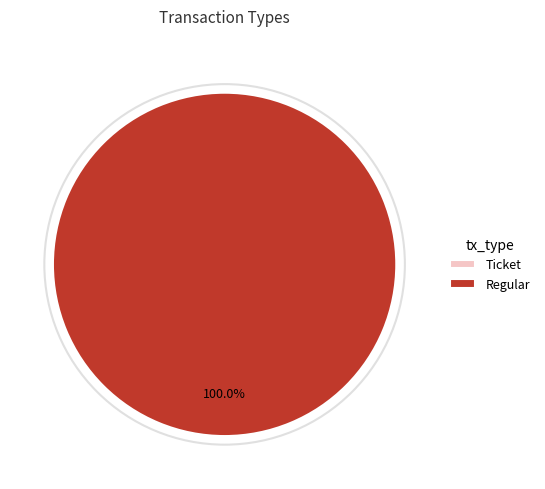

Which slice is the largest?

Regular